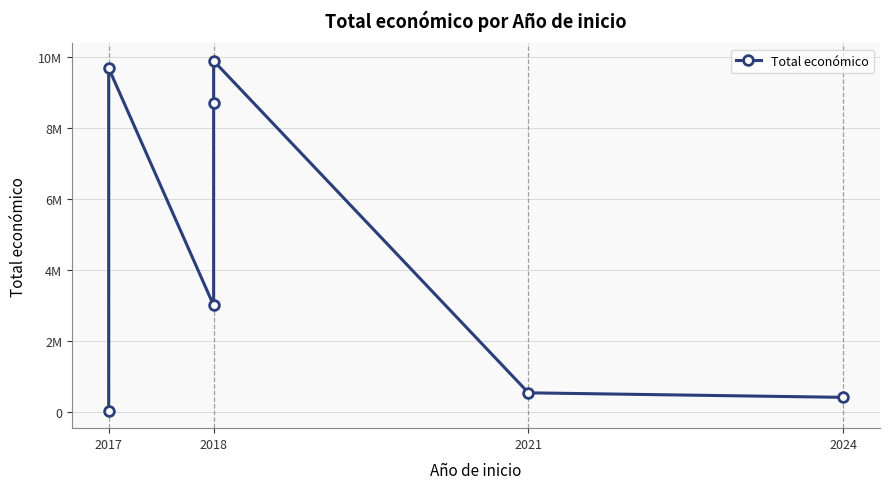

Count the number of values greater than 3013874.

3